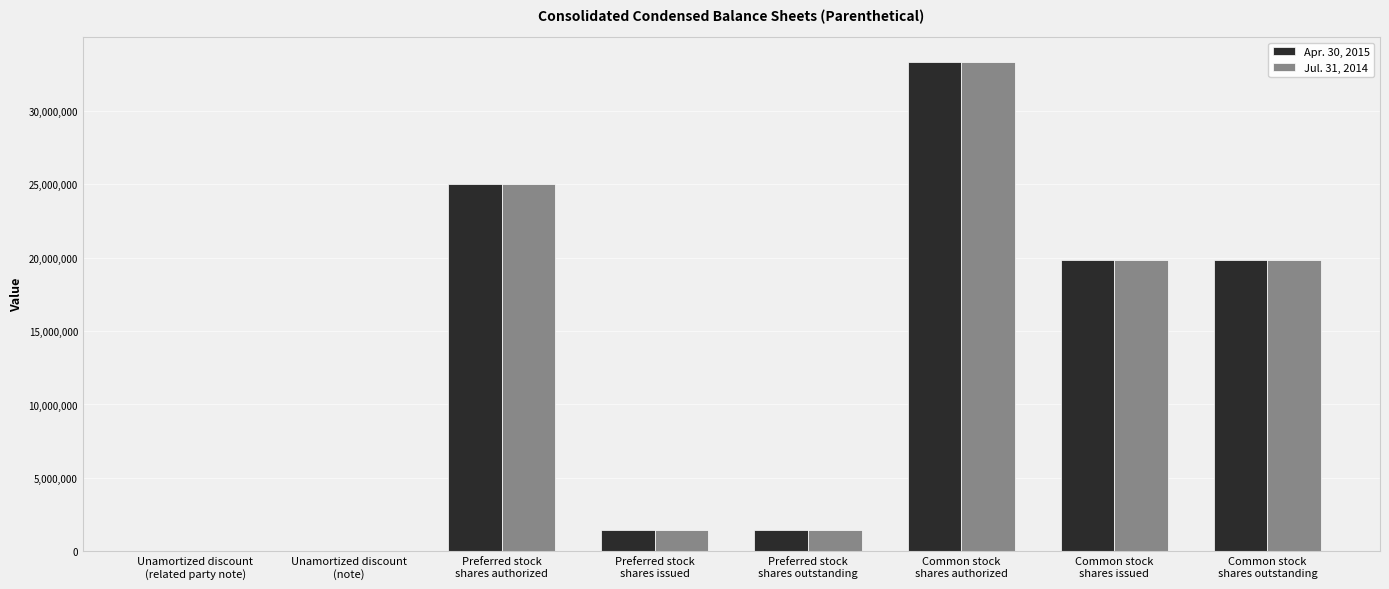

What is the highest value of the Jul. 31, 2014 series?

33333333